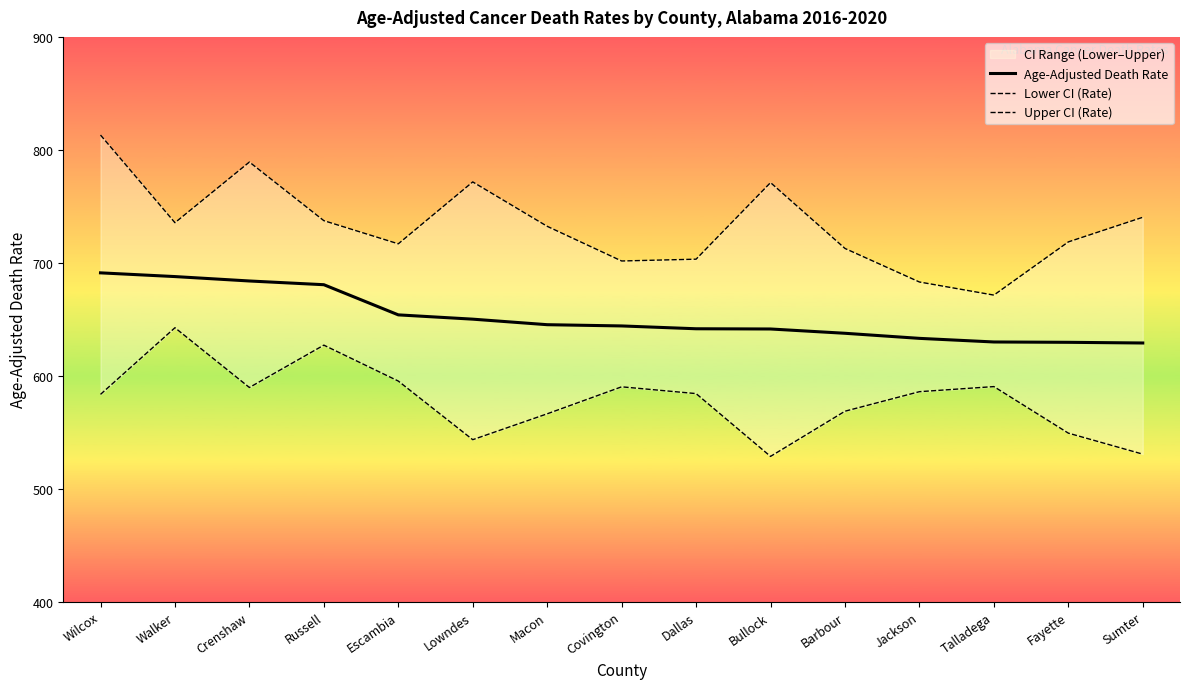

The Lower CI (Rate) series shows 549.2 at Fayette. True or false?

True